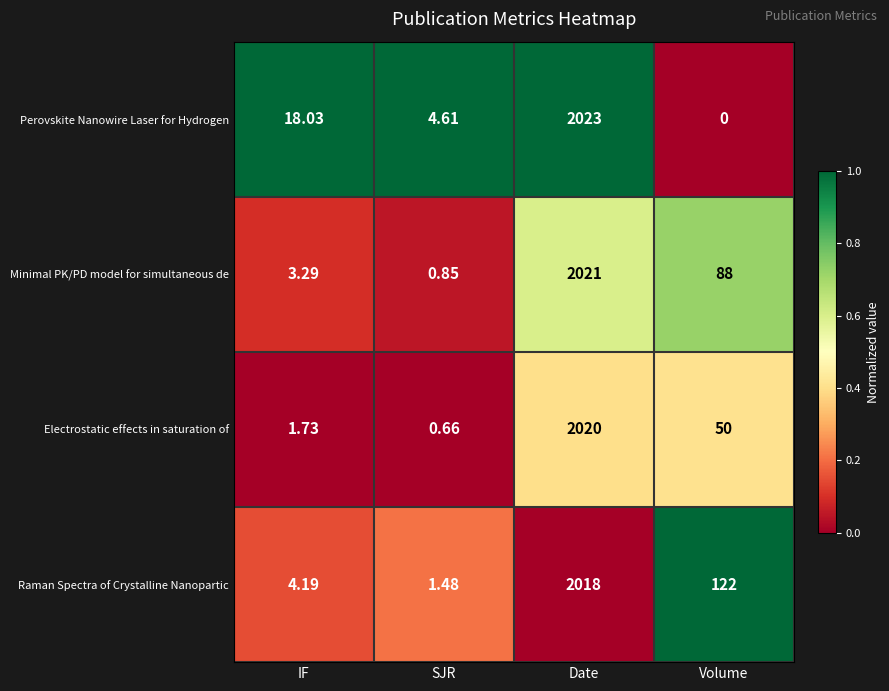

At which label is Electrostatic effects in saturation of closest to 1010?

Volume